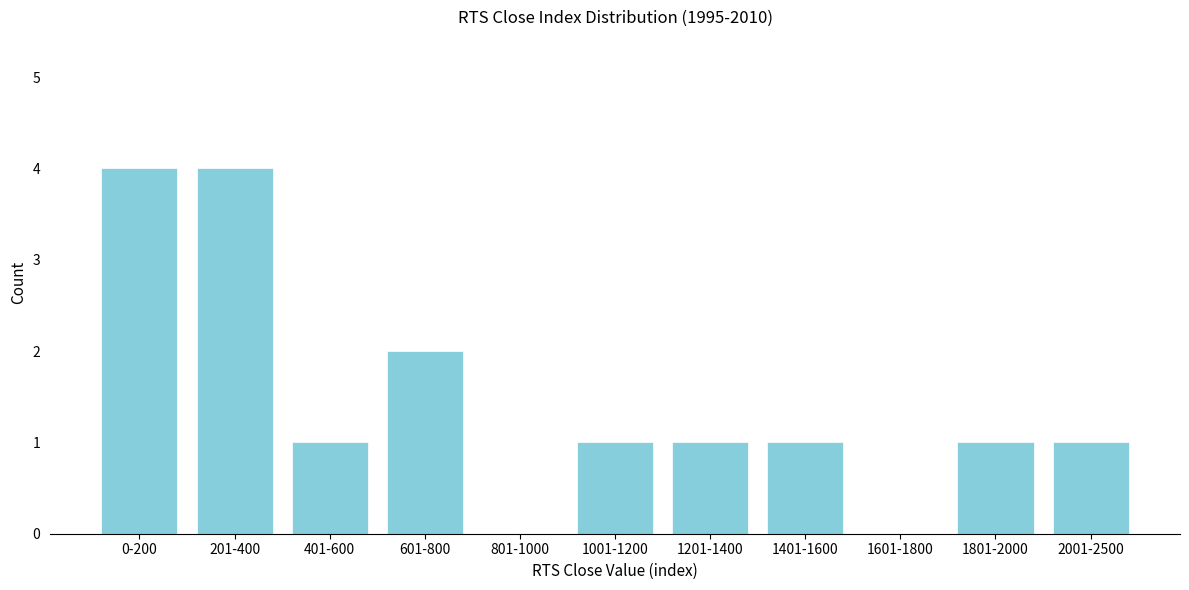

Reading left to right, transcribe all the data shown in this chart.

0-200=4	201-400=4	401-600=1	601-800=2	801-1000=0	1001-1200=1	1201-1400=1	1401-1600=1	1601-1800=0	1801-2000=1	2001-2500=1